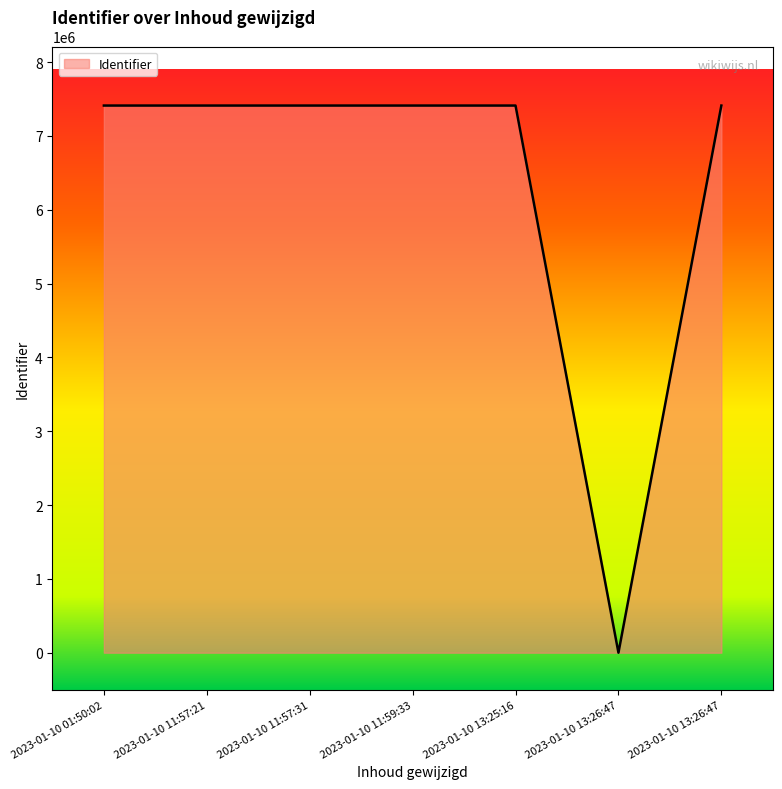

What is the average value?

6352706